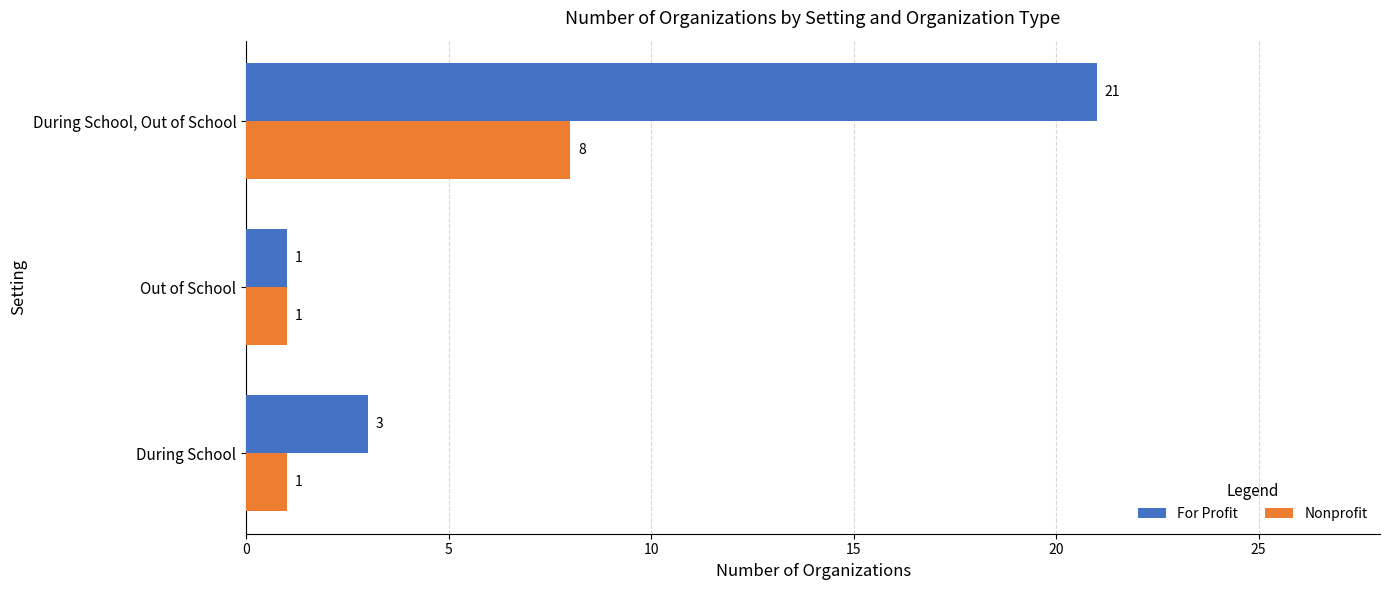

What is the average value of the Nonprofit series?

3